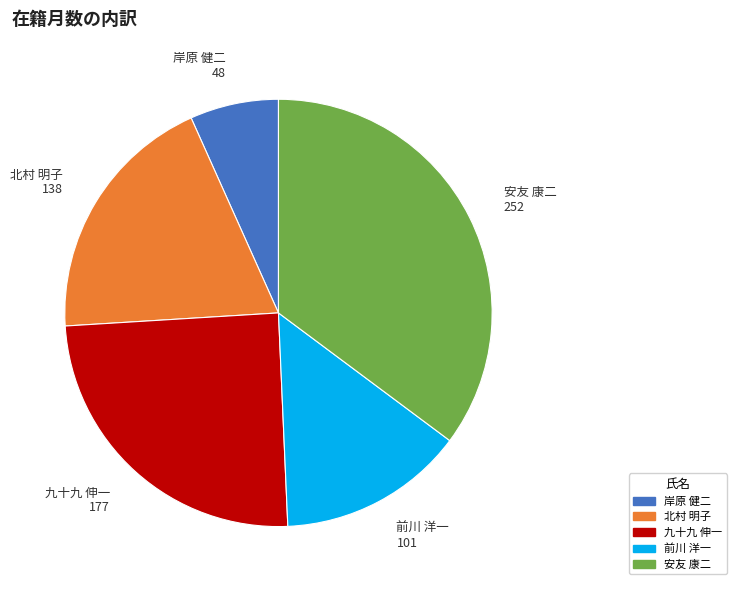

Count the number of slices in the pie.

5